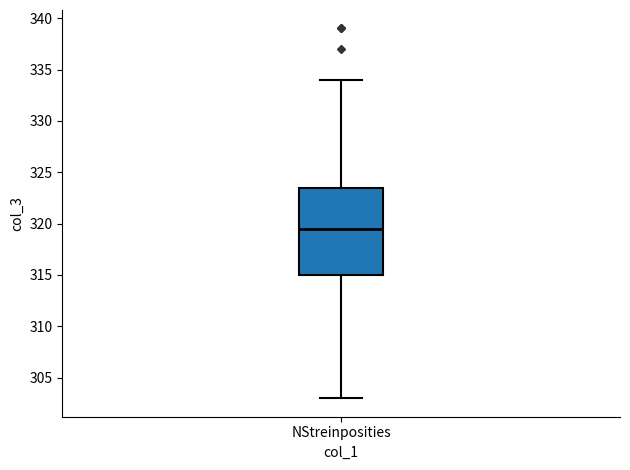

Transcribe this box plot: give where the median line is, the range the box spans, and where the two whiskers end, as read against the y-axis. The values are not printed on the chart, so give them approximately, as read against the axis.

median 319.5, box 315.0 to 323.5, whiskers 303.0 to 334.0